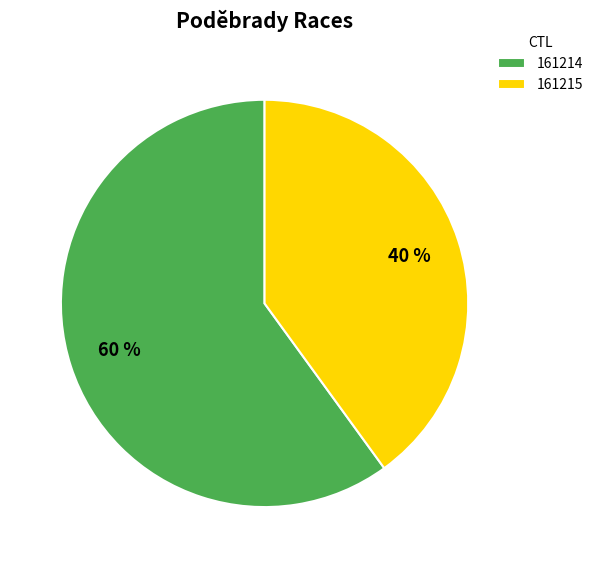

Does 161214 account for over 50% of the chart?

Yes